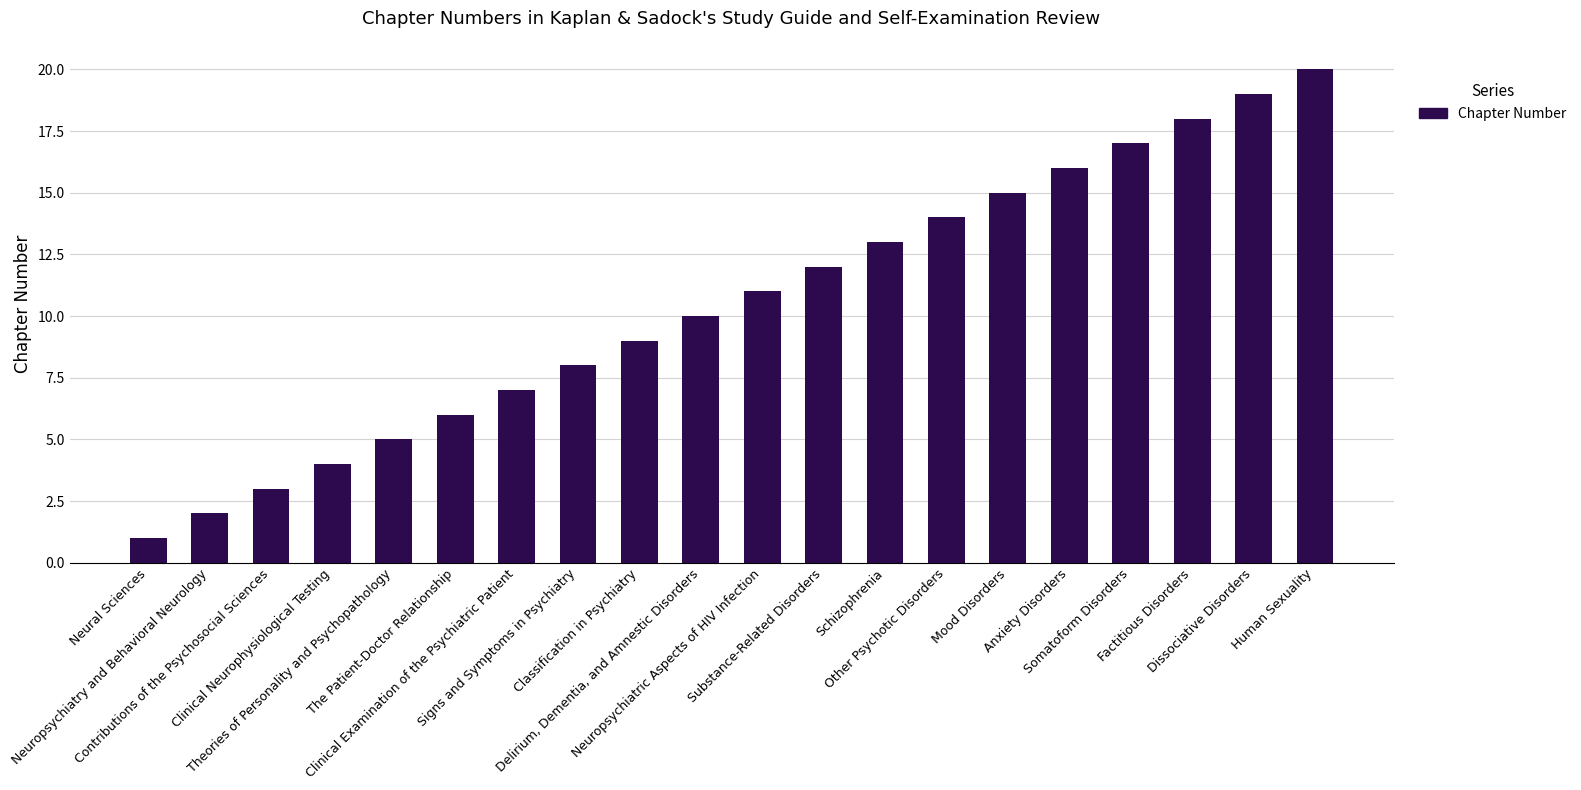

What is the difference between the values at Neuropsychiatry and Behavioral Neurology and Classification in Psychiatry?

7